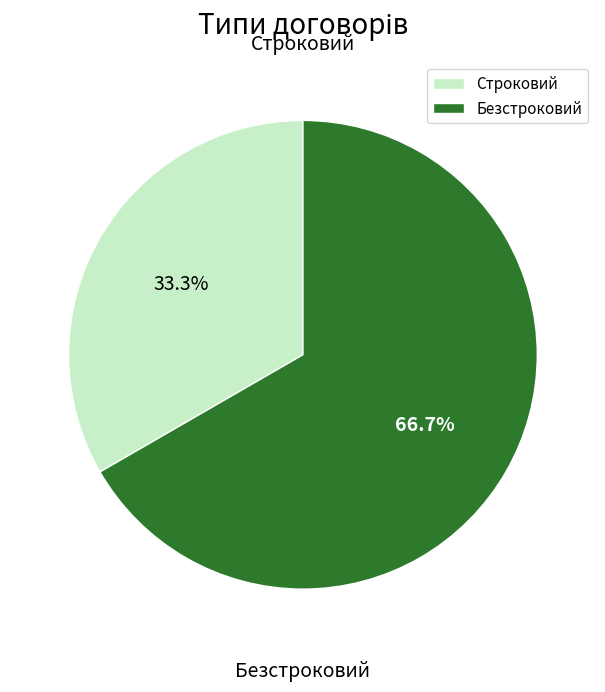

To the nearest percent, what is the difference between the Строковий and Безстроковий slice percentages?

33%